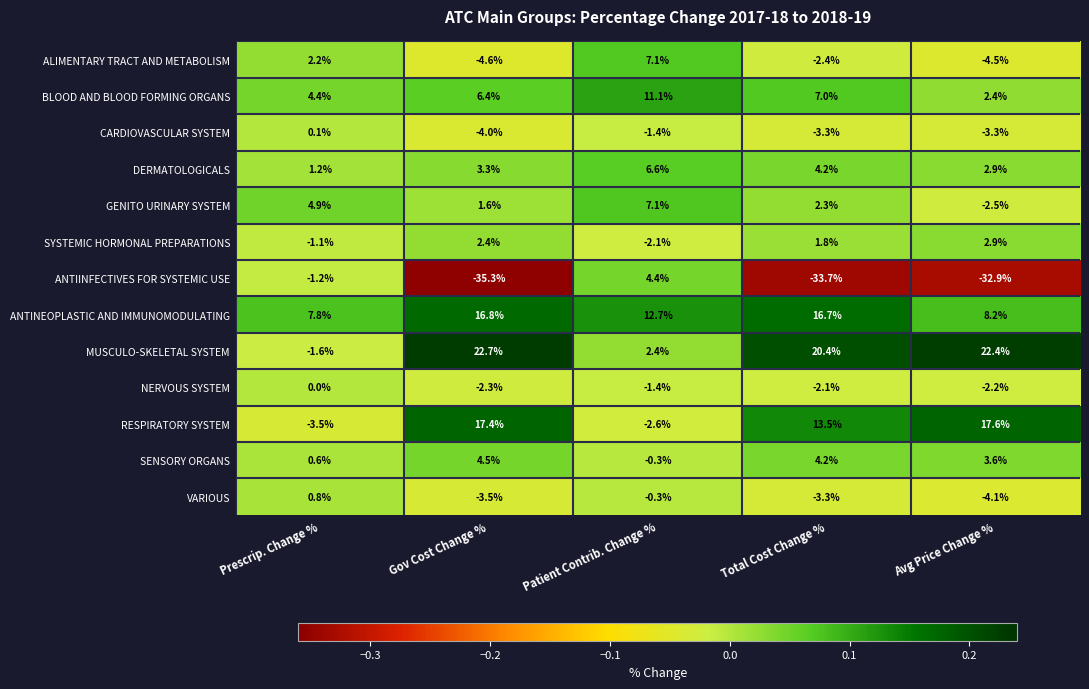

What value does the ANTIINFECTIVES FOR SYSTEMIC USE series have at Total Cost Change %?

-33.7